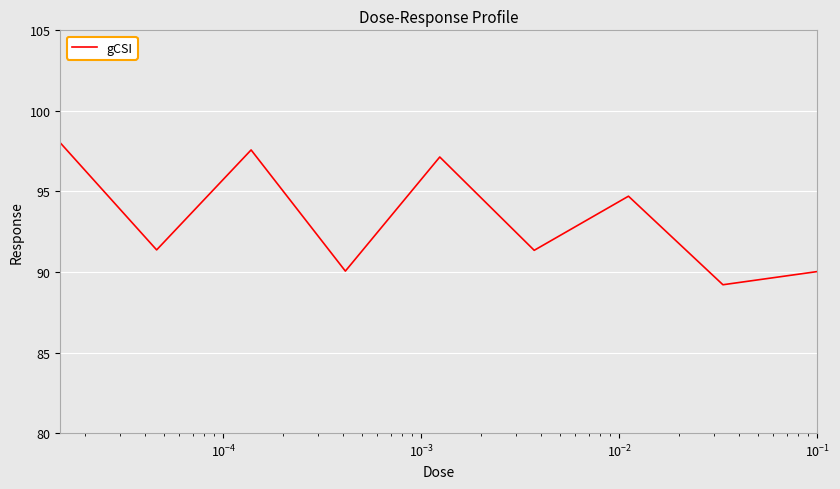

What is the maximum value shown in the chart?

98.0